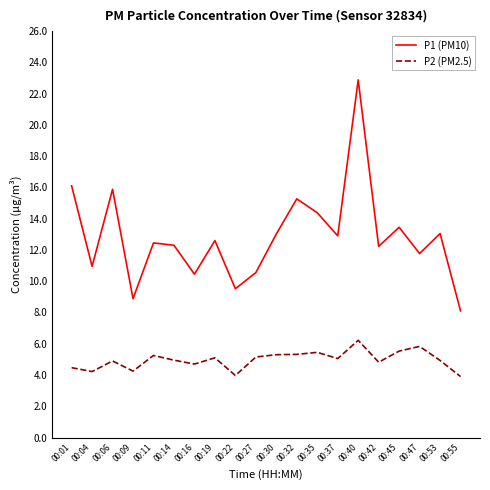

True or false: P1 (PM10) and P2 (PM2.5) intersect in this chart.

False